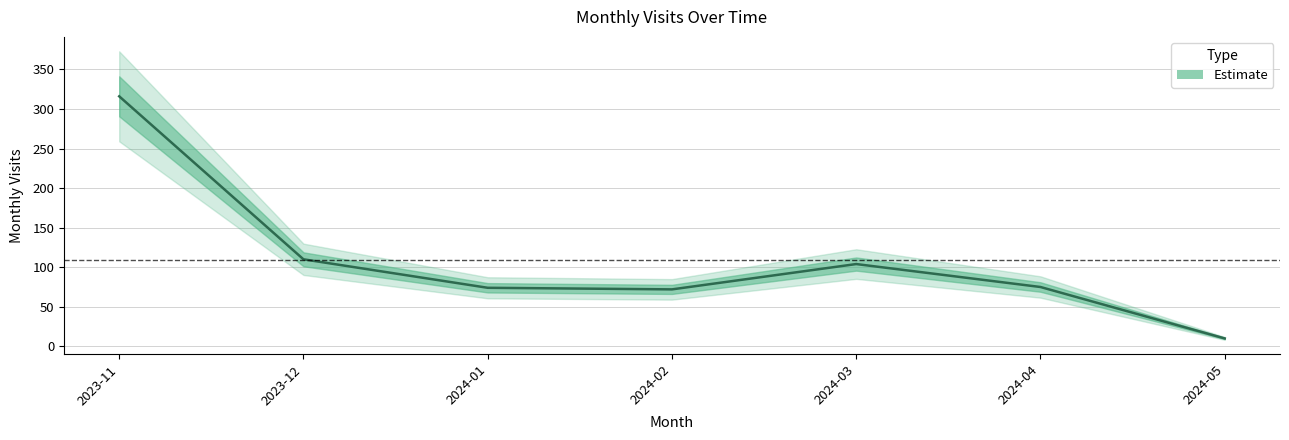

Is it true that the value at 2024-03 is 59?

False